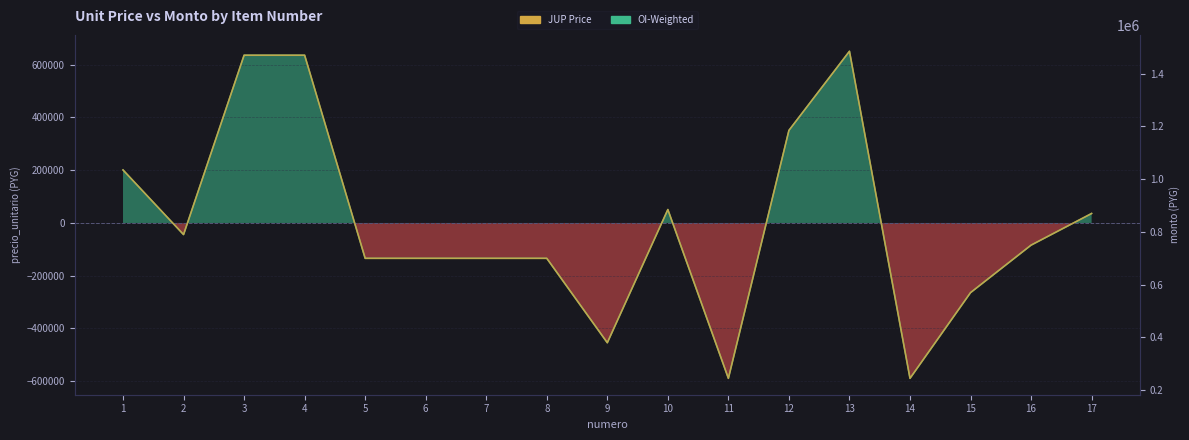

Count the number of data series in this chart.

2